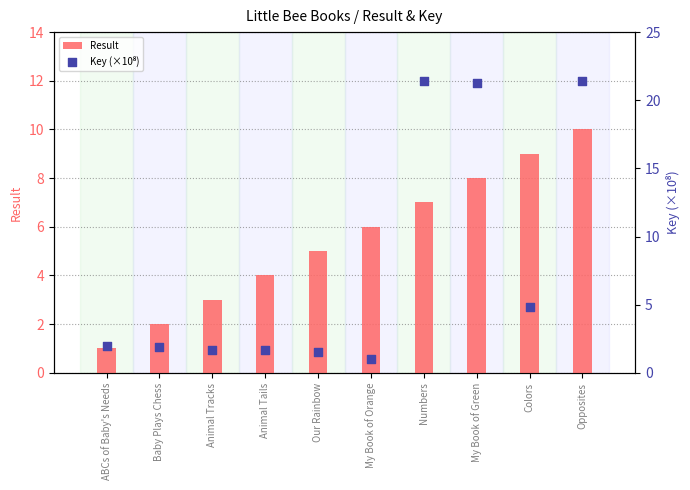

Which series reaches the minimum Y coordinate?

Result